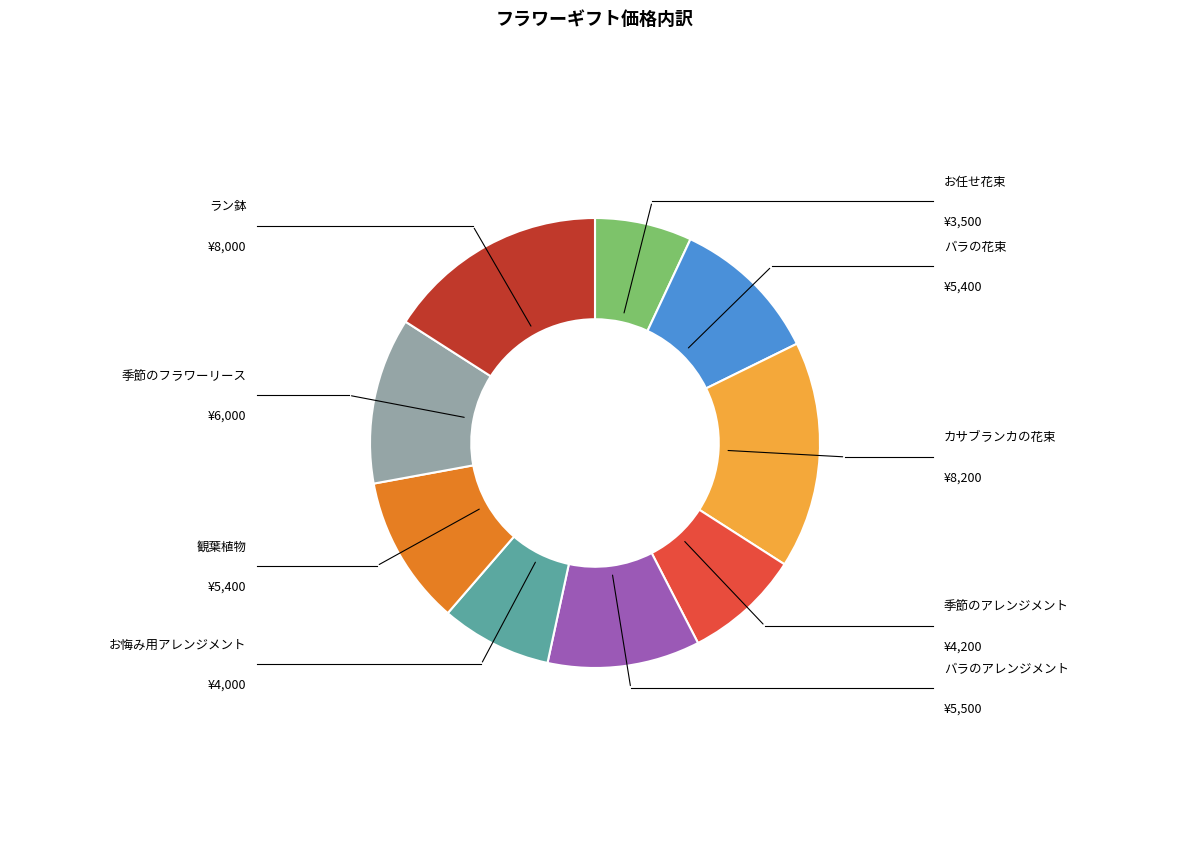

The ラン鉢 slice represents 22% of the pie. True or false?

False